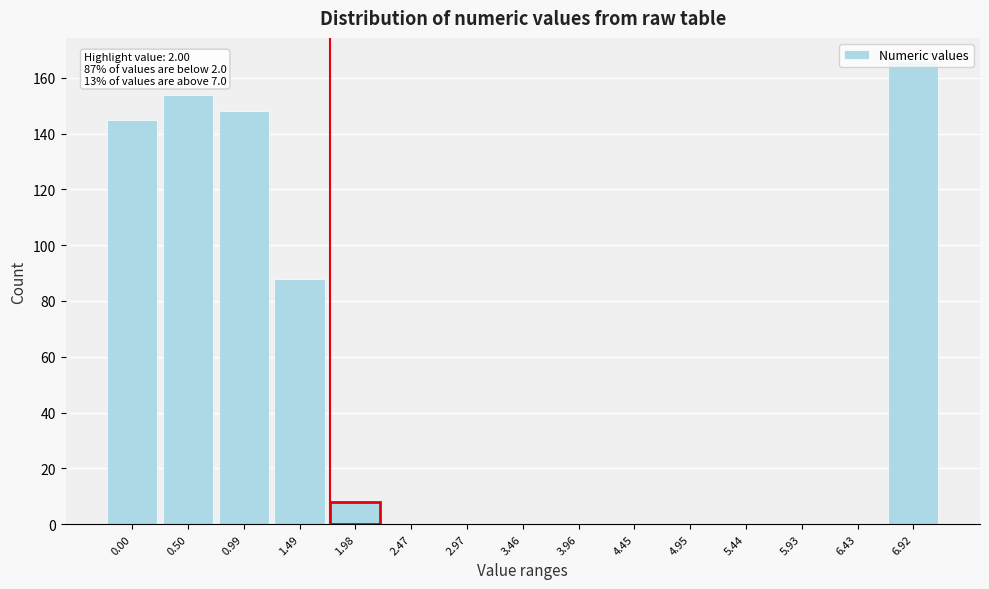

The value at 3.96 is 116. True or false?

False